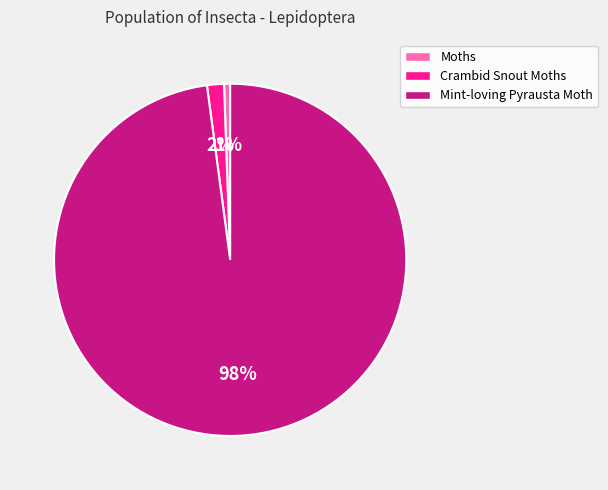

Between Mint-loving Pyrausta Moth and Moths, which is larger?

Mint-loving Pyrausta Moth